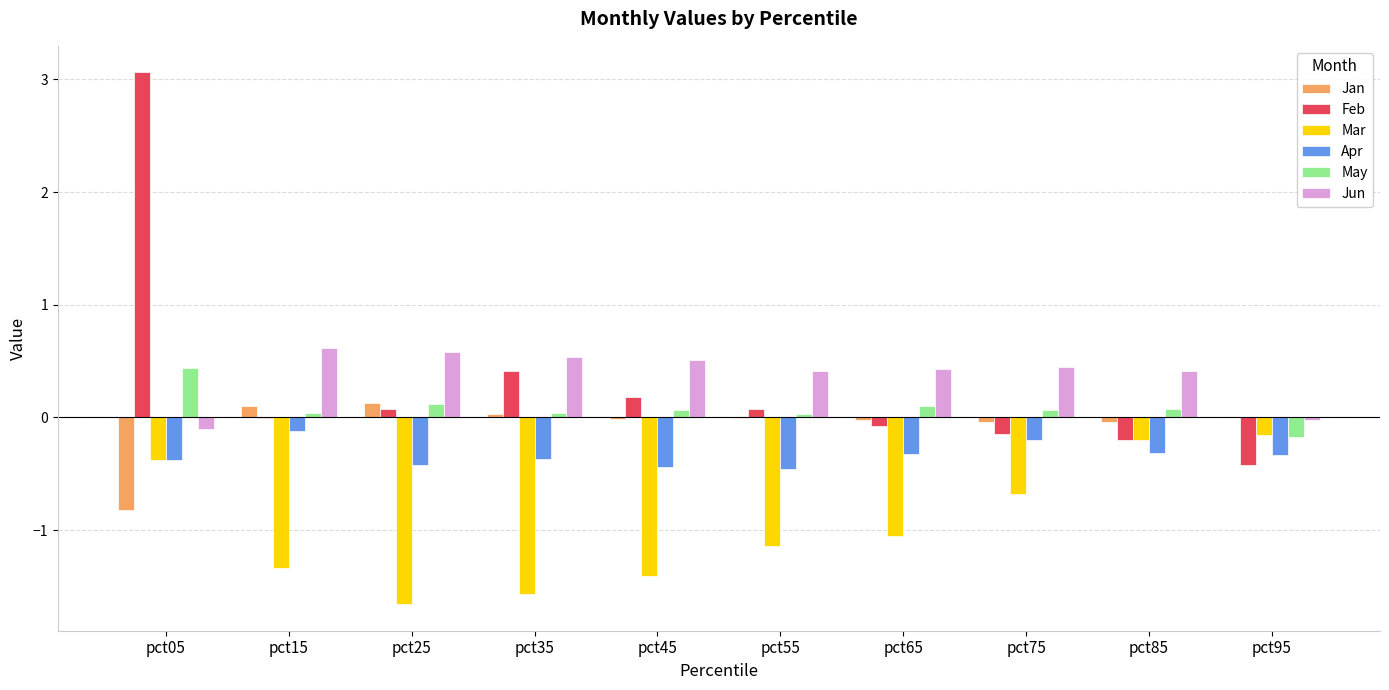

Which series has the largest total across all categories?

Jun